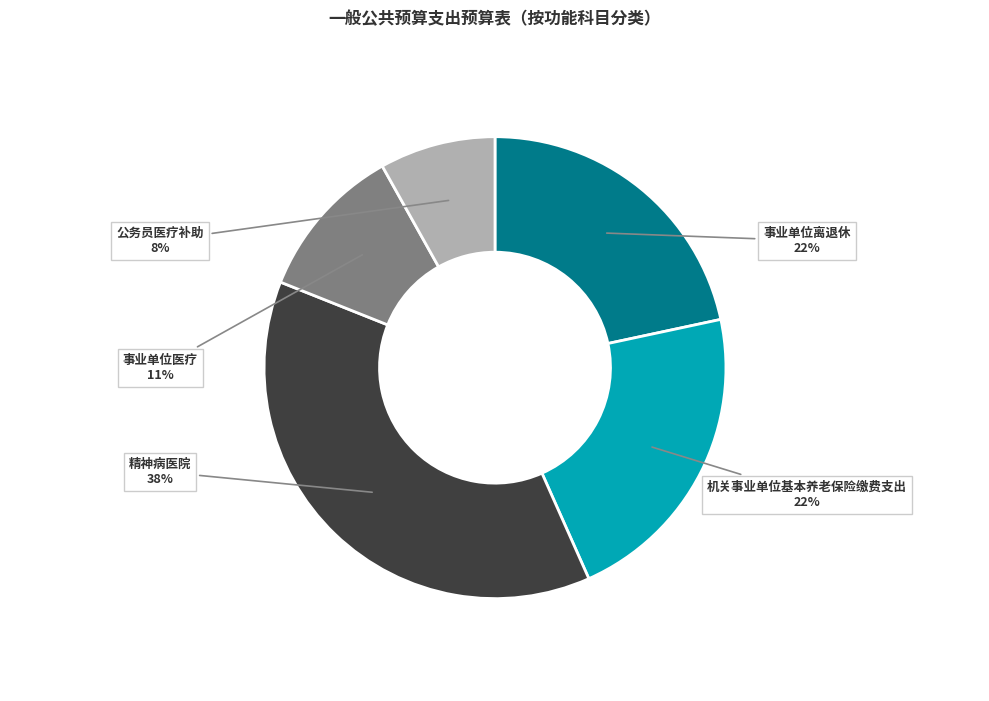

Is there a majority slice in this chart?

No